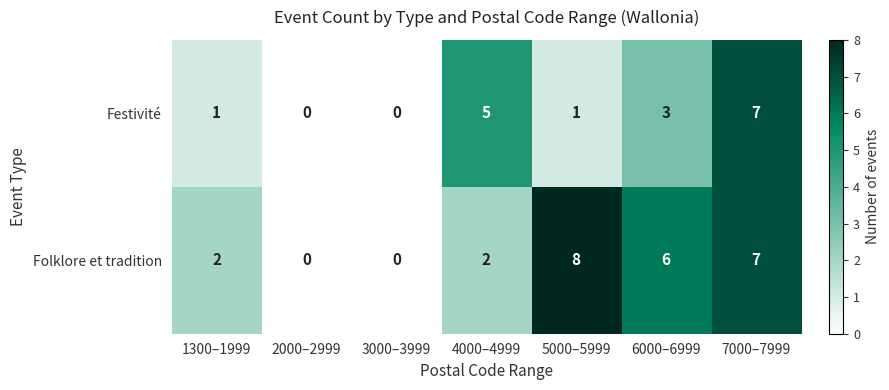

What is the average value of the Folklore et tradition series?

4